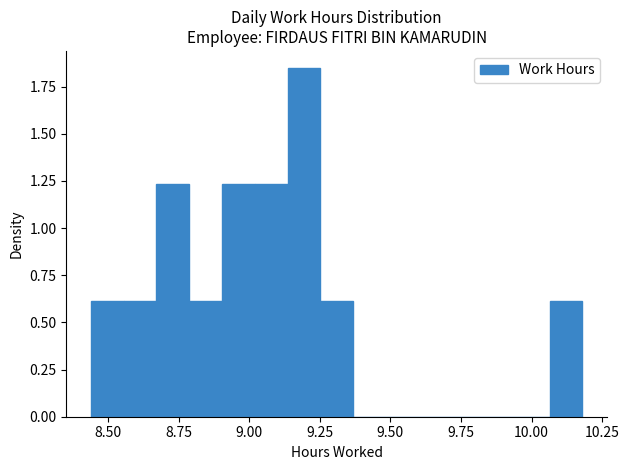

Read against the x-axis, roughly where is the centre of the tallest bar?

9.20